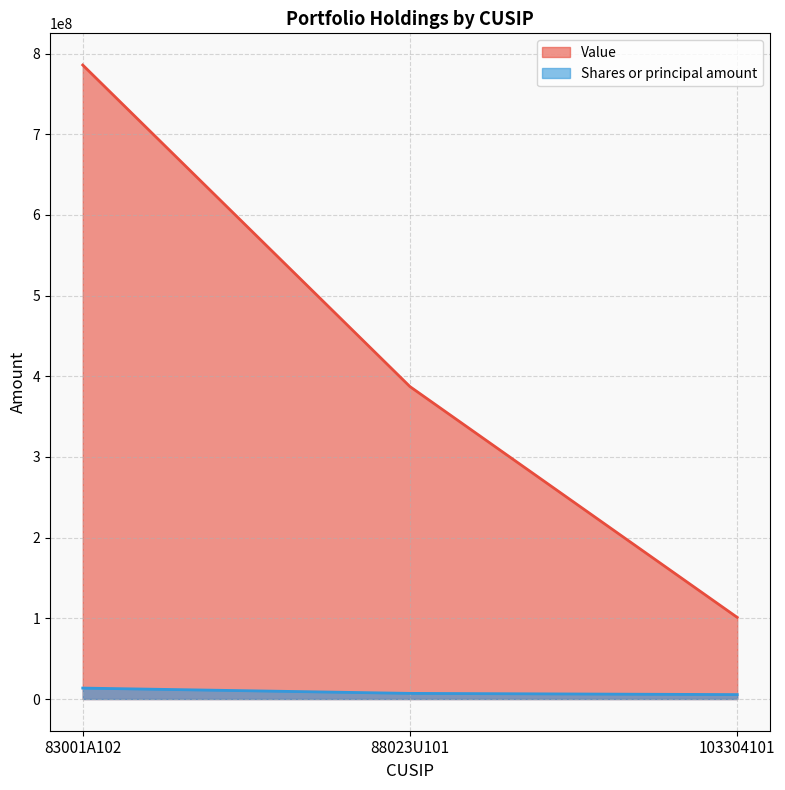

What is the total value across all series at 83001A102?

799398628